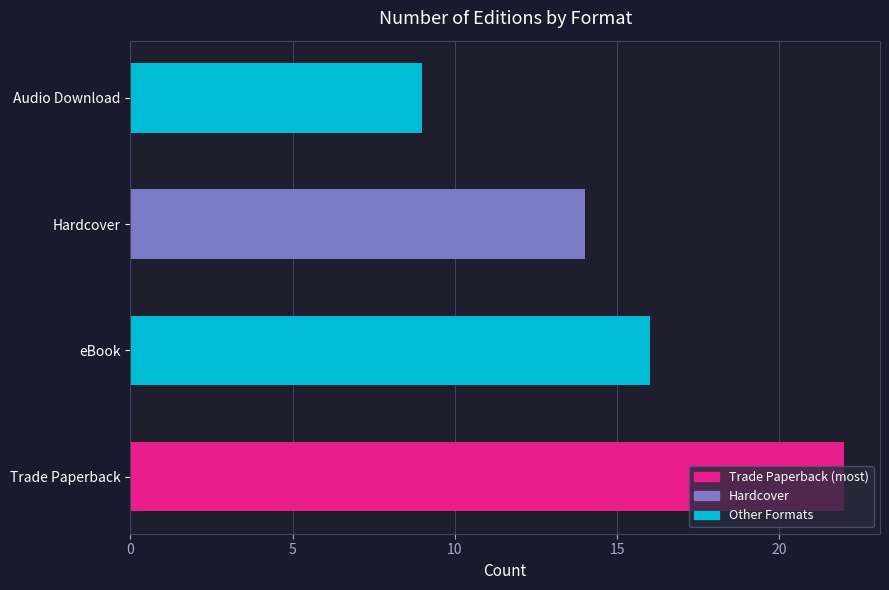

Between Trade Paperback and Hardcover, which is larger?

Trade Paperback